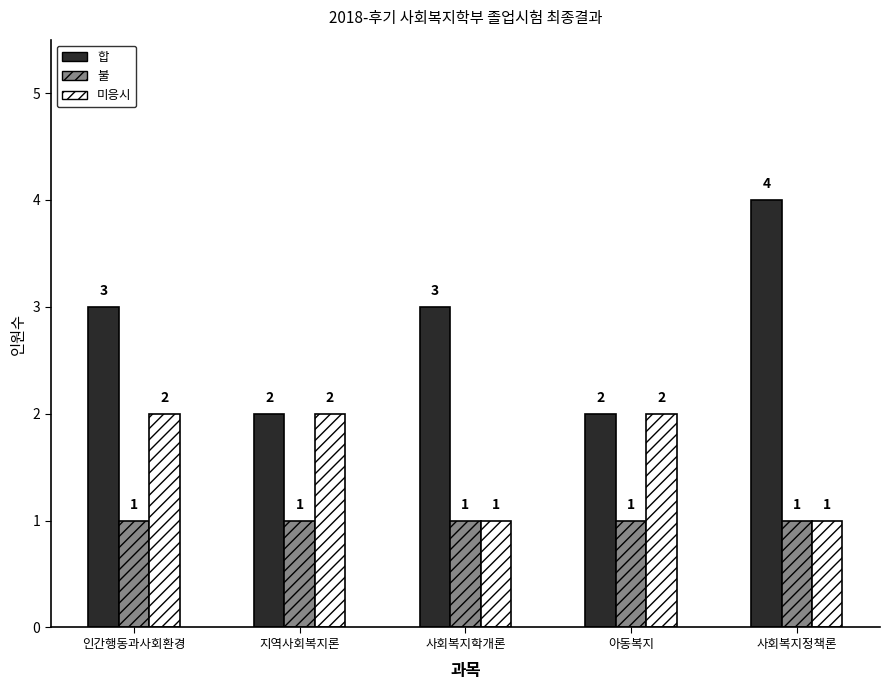

What is the smallest value displayed?

1